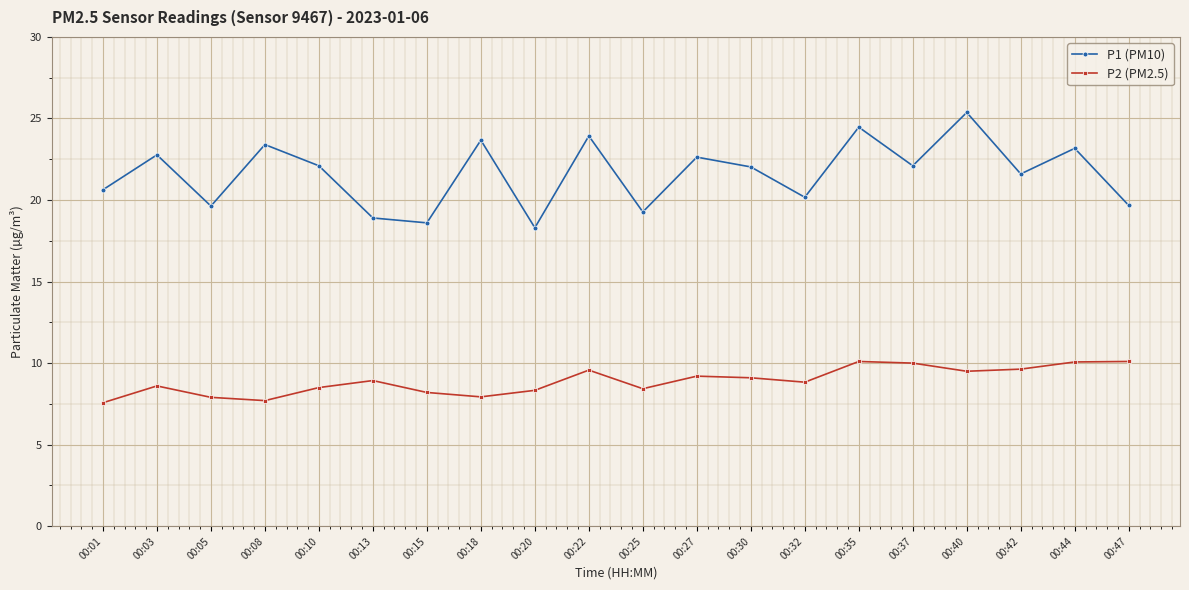

Which series has the largest total across all categories?

P1 (PM10)